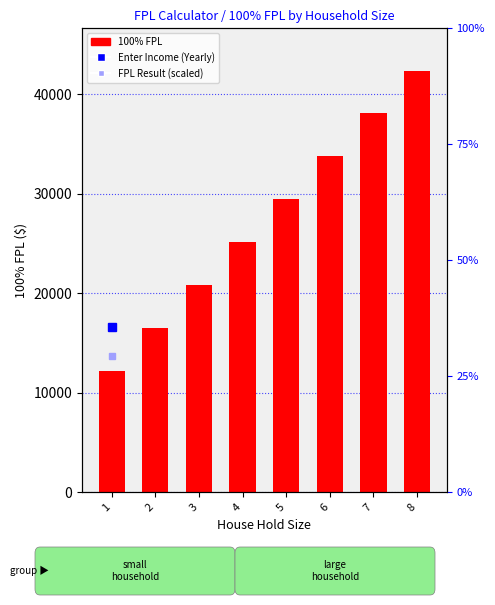

What is the value of the 6th bar from the left?

33740